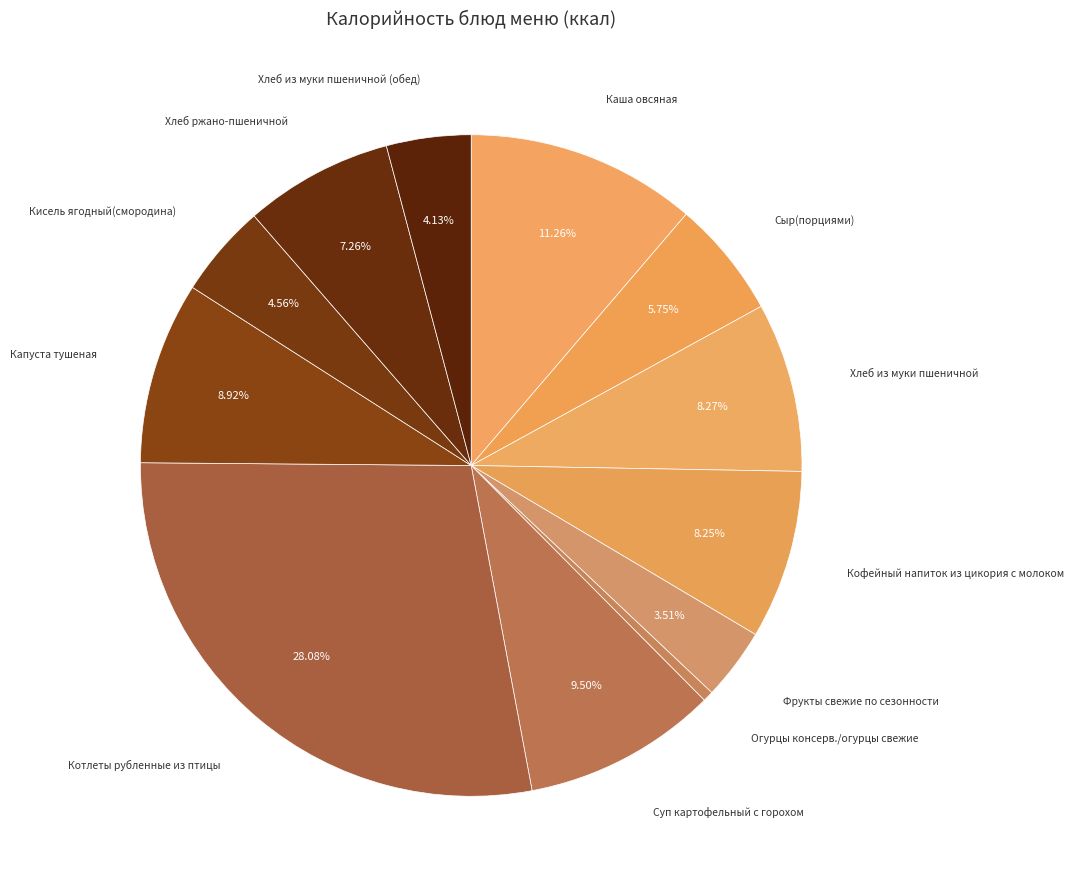

How many segments does this pie chart have?

12